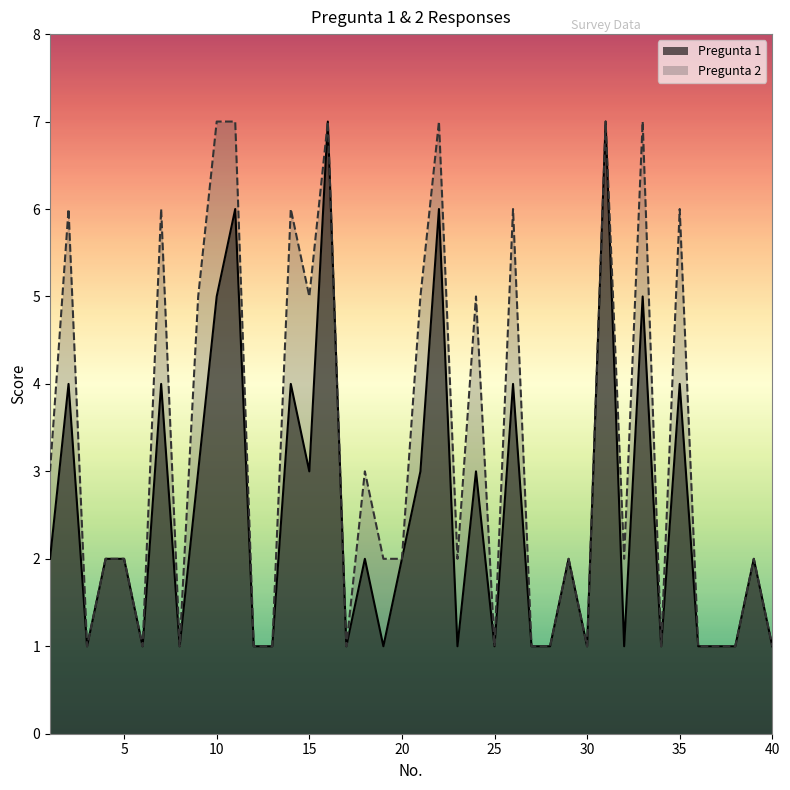

Count the number of categories in the chart.

40